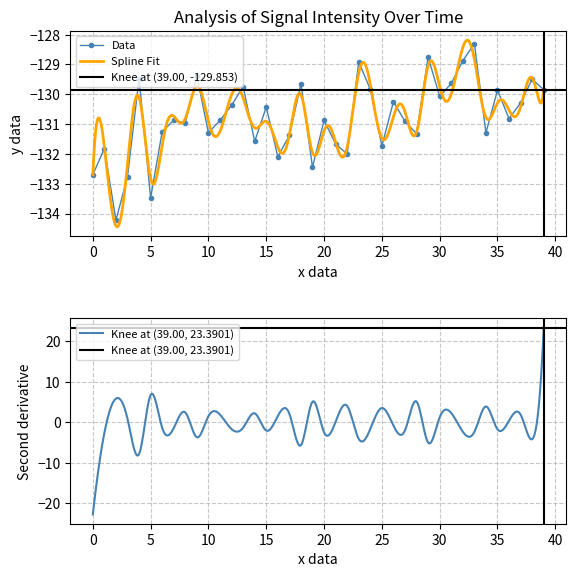

What is the sum of the values at 8 and 17?

-262.3